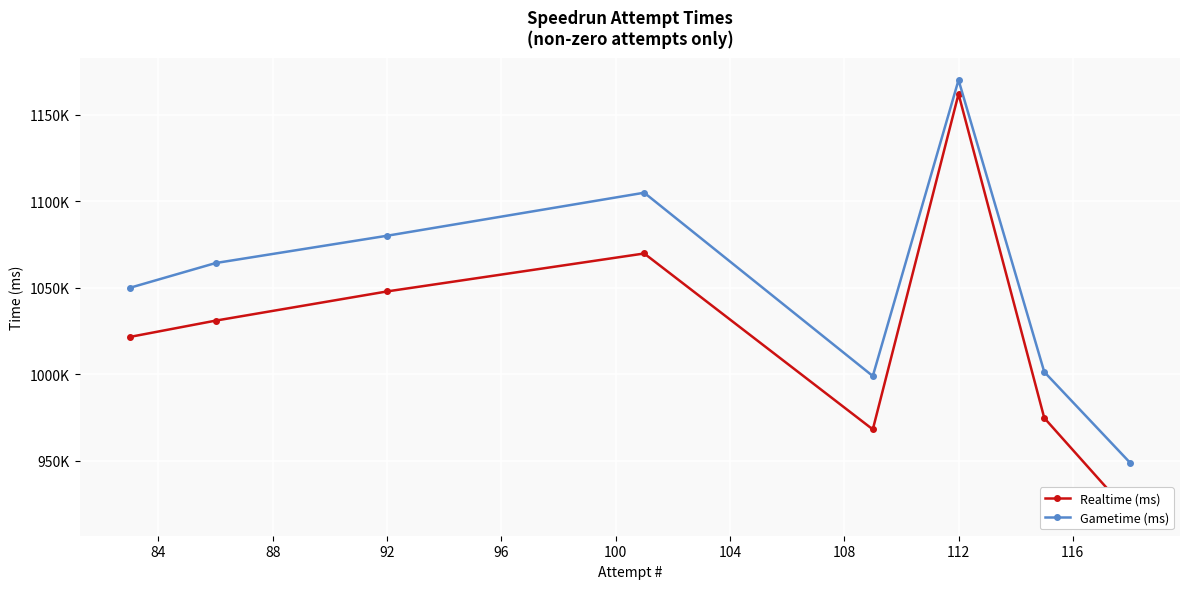

List the series in order of their peak value, lowest first.

Realtime (ms), Gametime (ms)